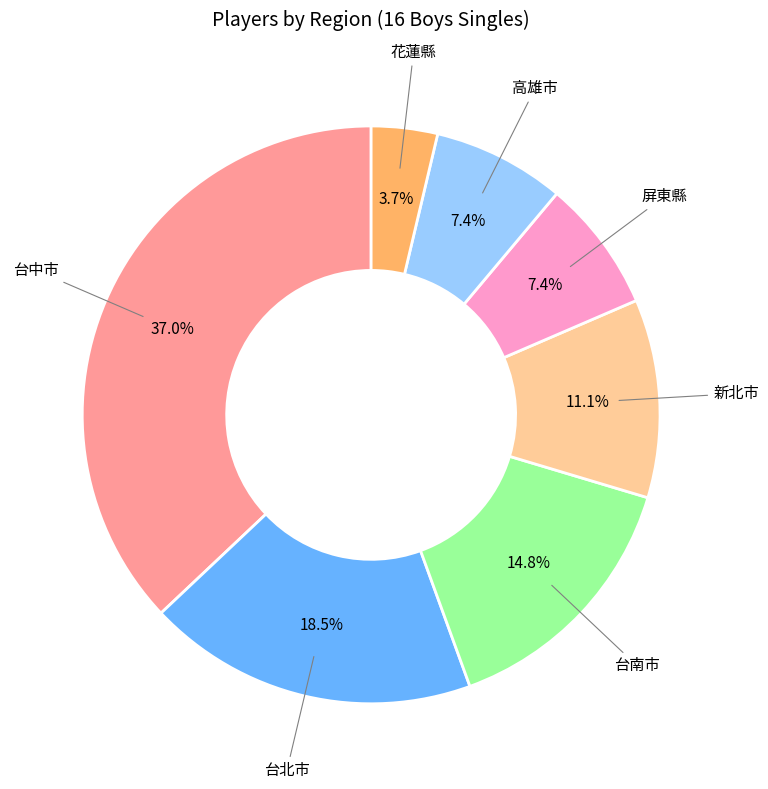

Is there a majority slice in this chart?

No